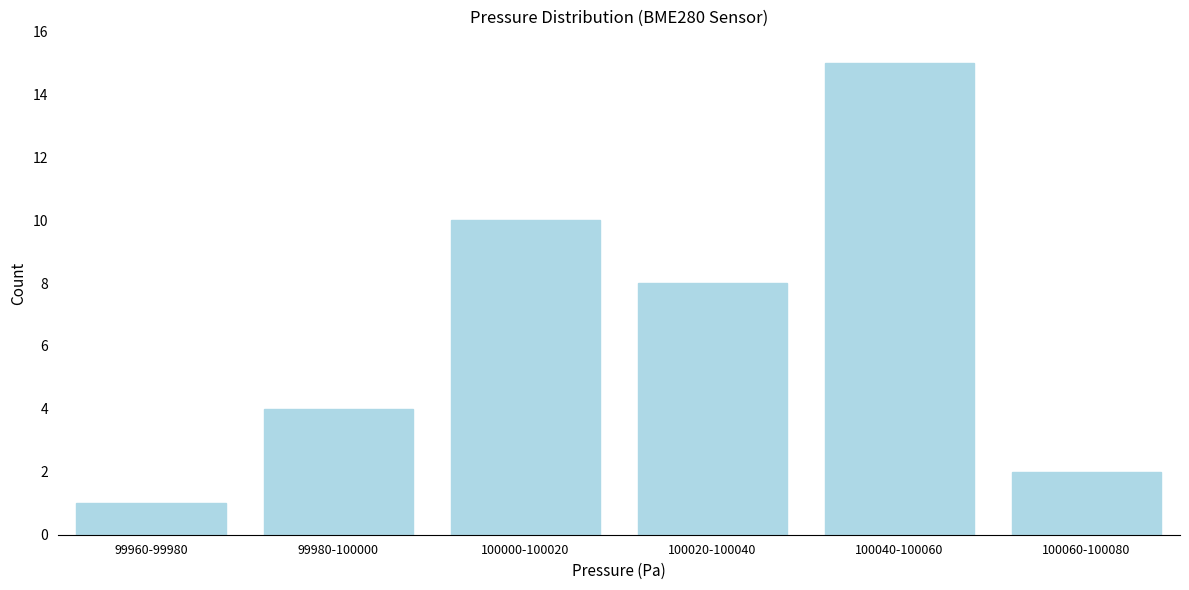

Reading left to right, transcribe all the data shown in this chart.

1	4	10	8	15	2